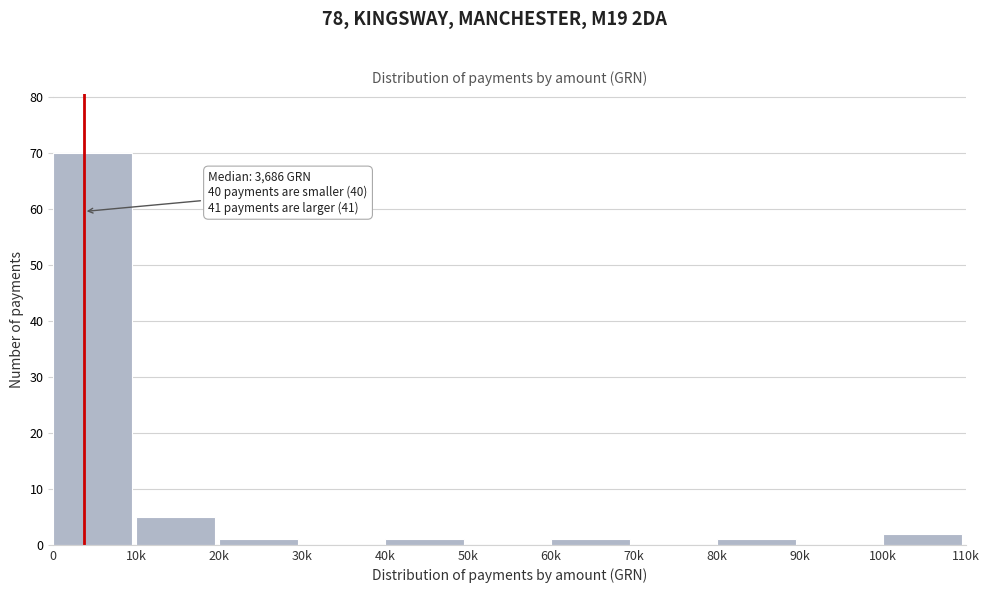

Reading left to right, list all the values displayed in this chart.

0=70	10k=5	20k=1	30k=0	40k=1	50k=0	60k=1	70k=0	80k=1	90k=0	100k=2